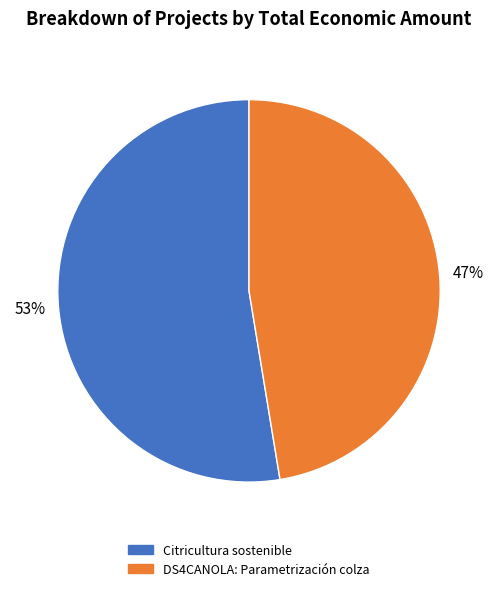

Approximately how many times larger is the value at Citricultura sostenible compared to DS4CANOLA: Parametrización colza?

1.1